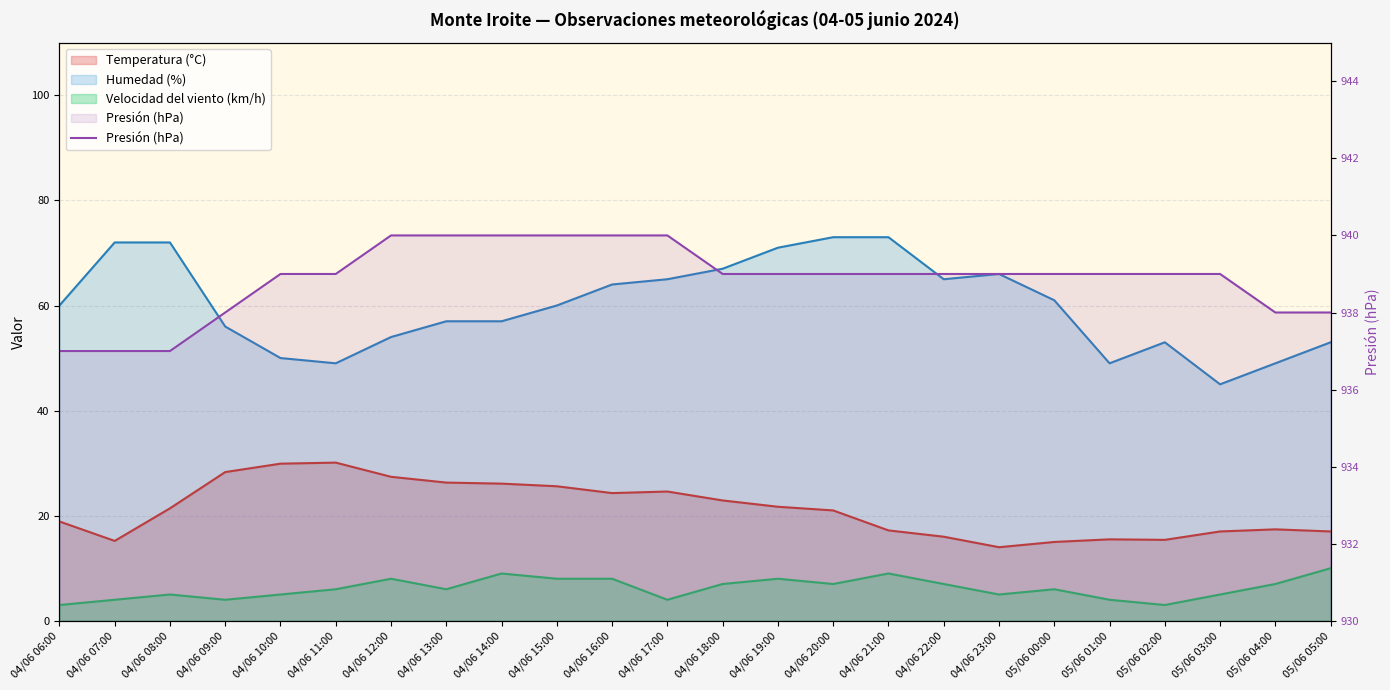

What is the difference between the maximum and minimum values?

3